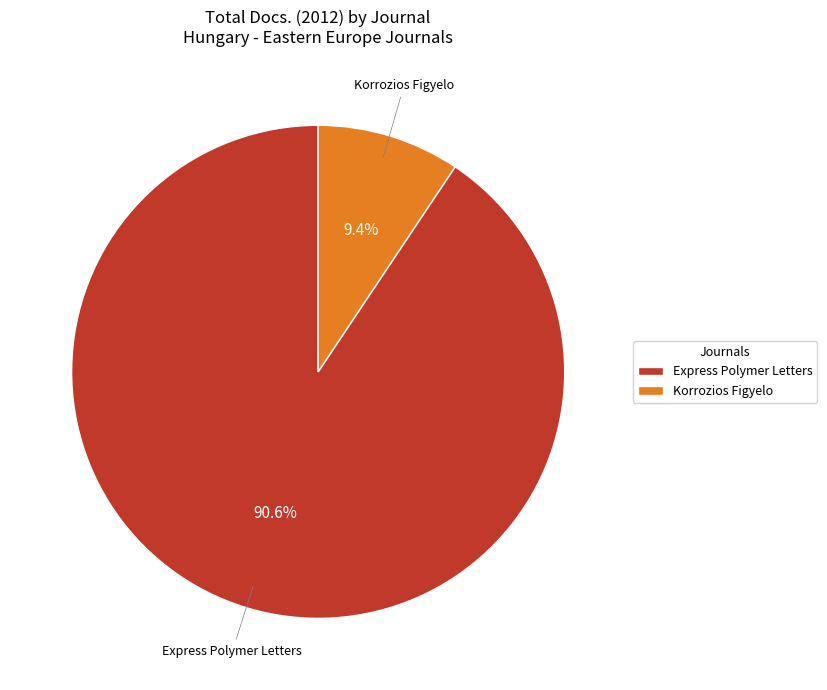

Count the number of slices in the pie.

2